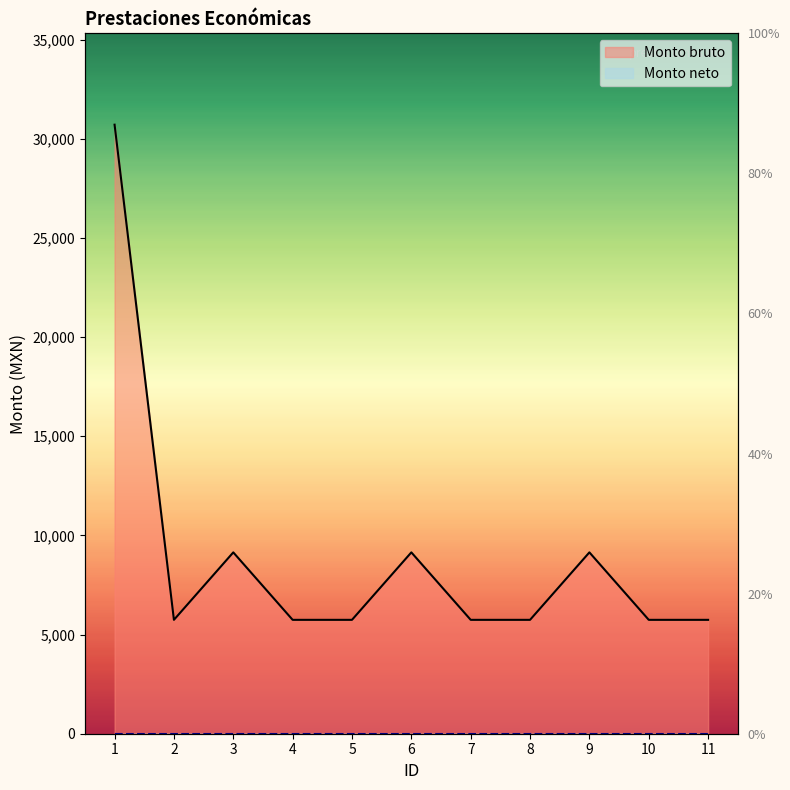

What is the smallest value displayed?

5741.5